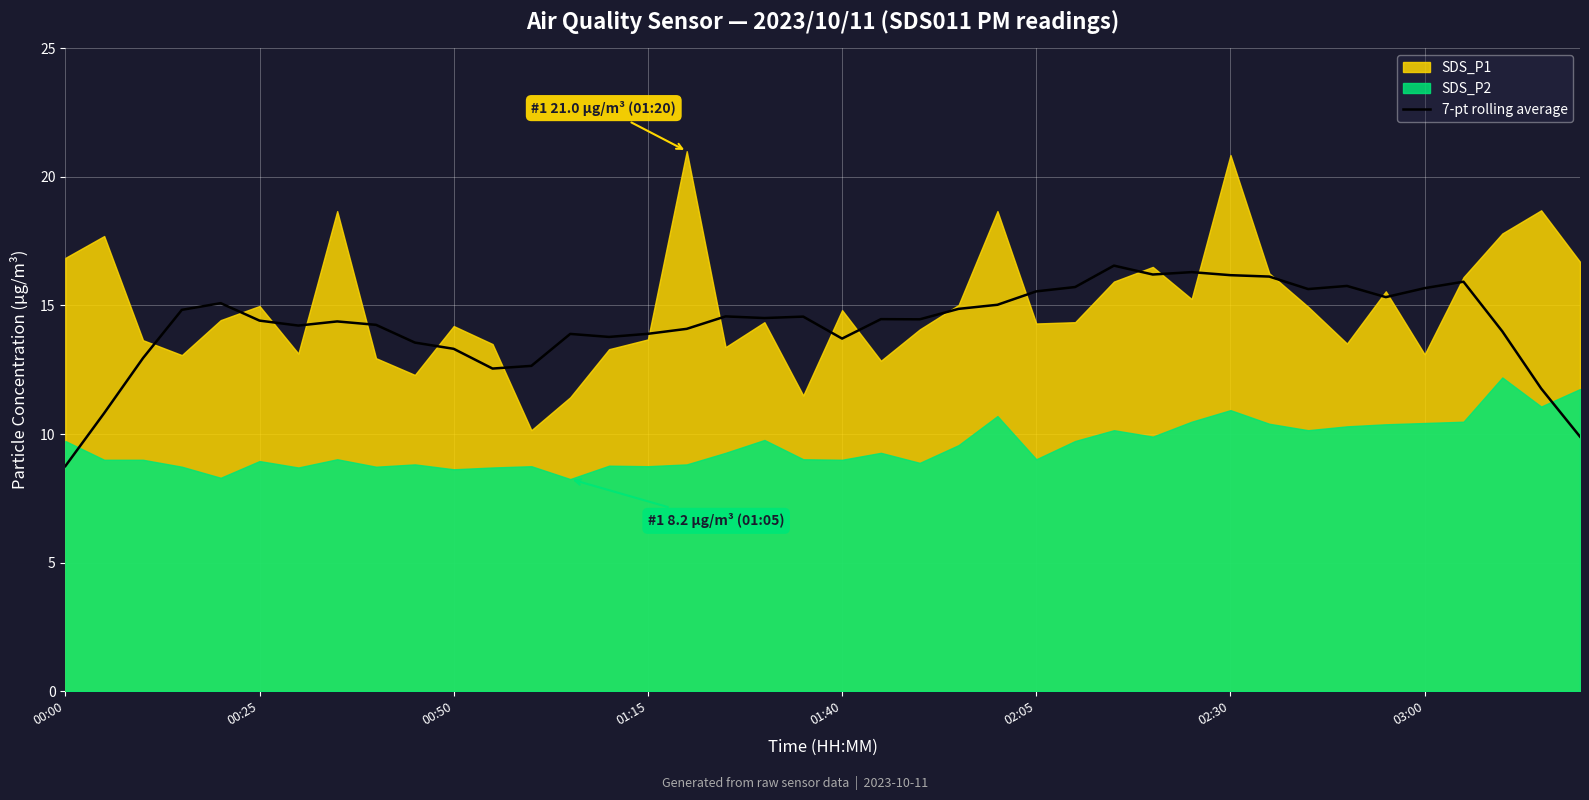

Which category has the lowest value in the 7-pt rolling average series?

00:00